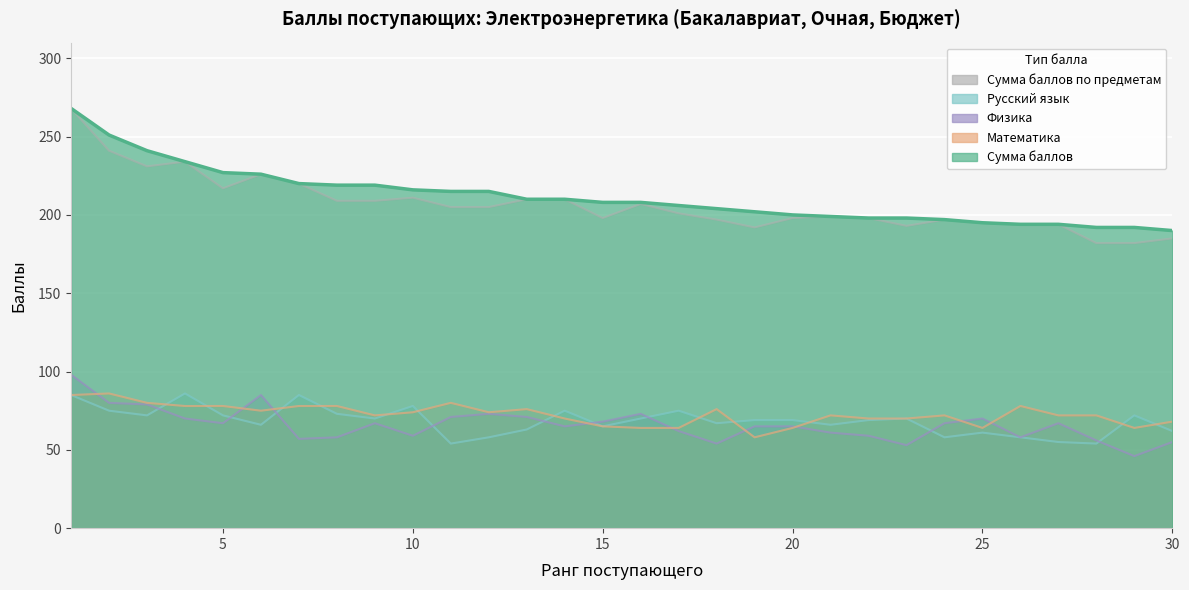

Between 3 and 27, which is larger?

3